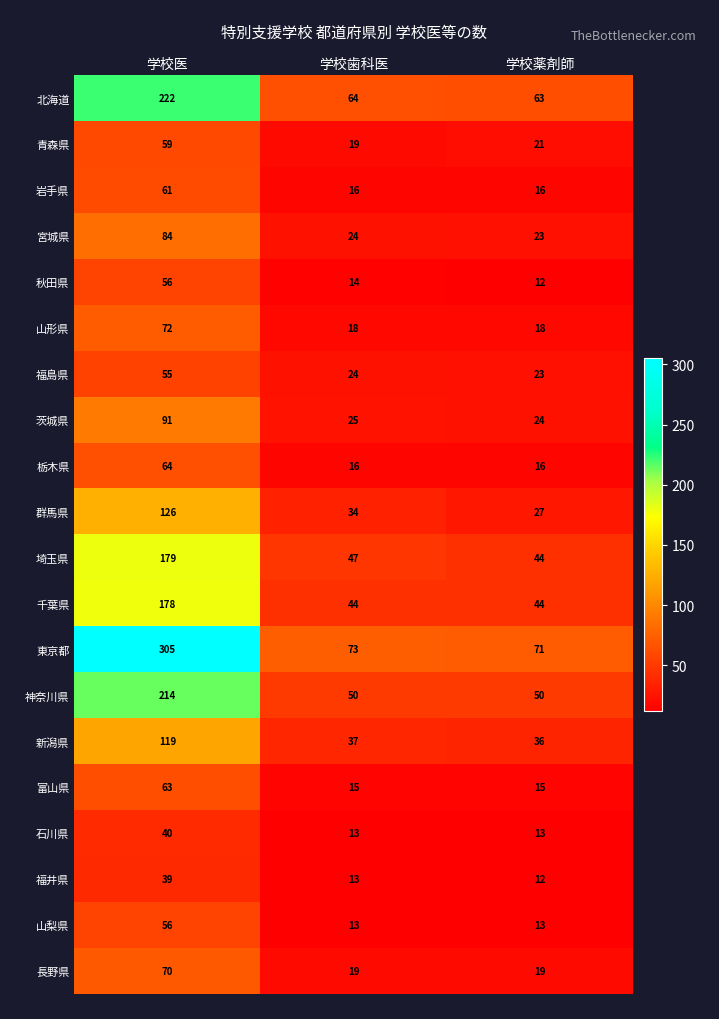

What is the maximum value shown in the chart?

305